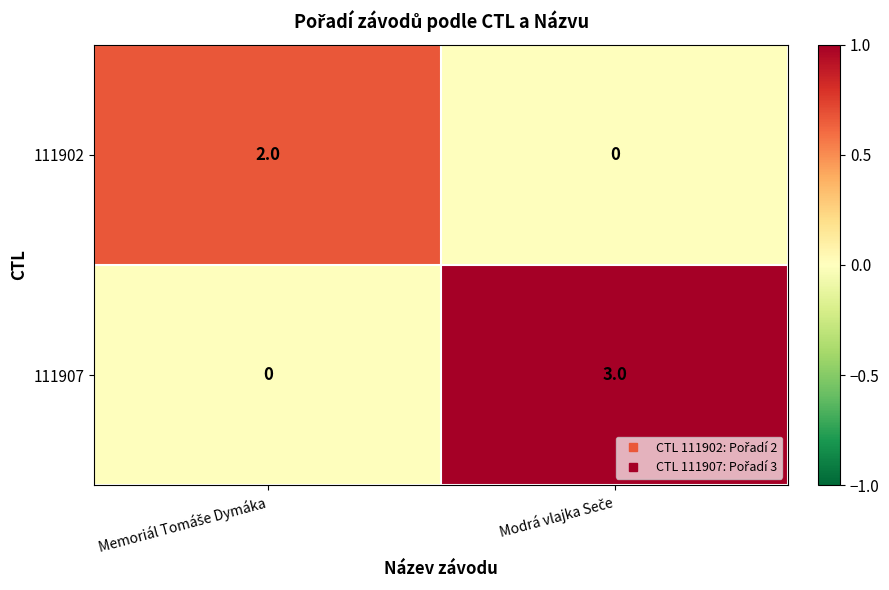

Rank the series by their average value, from lowest to highest.

111902, 111907